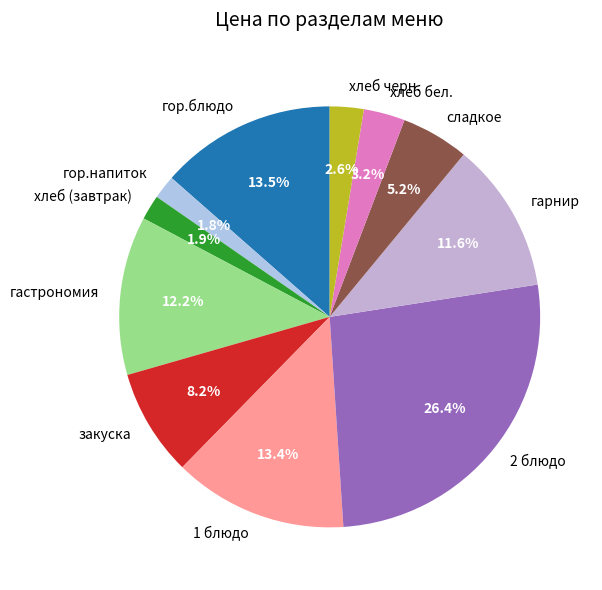

What is the ratio of the value at хлеб бел. to the value at гарнир?

0.3